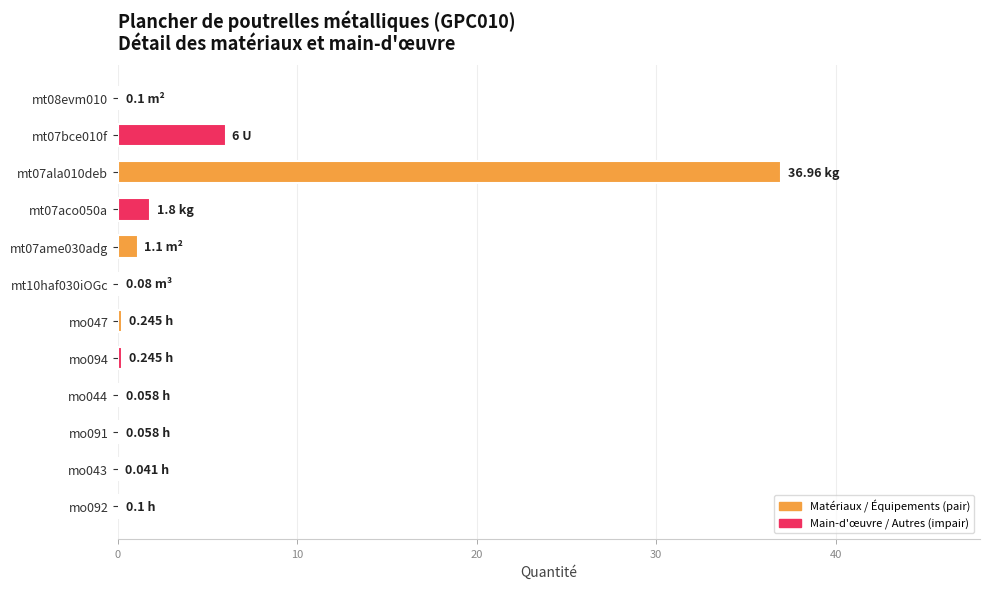

What is the change in value from mt07bce010f to mt07ame030adg?

-4.9